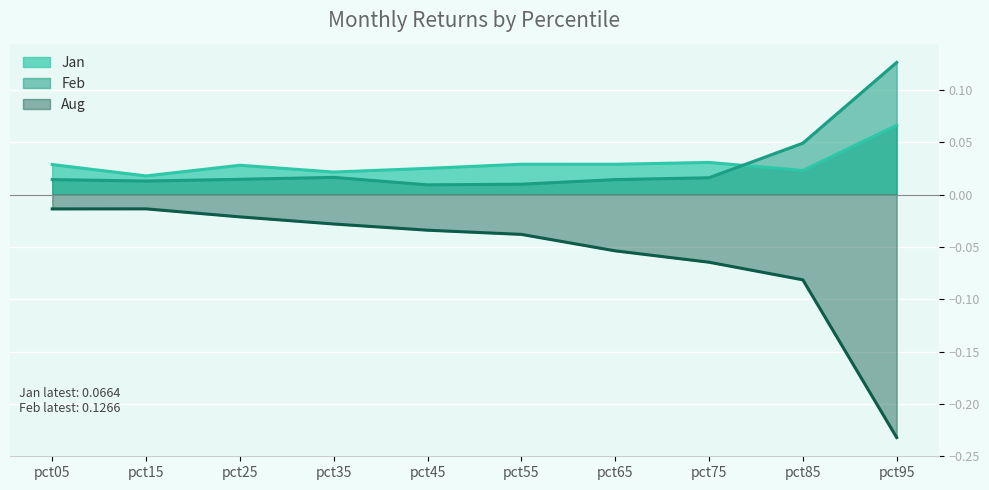

True or false: Aug and Jan cross at least once.

False